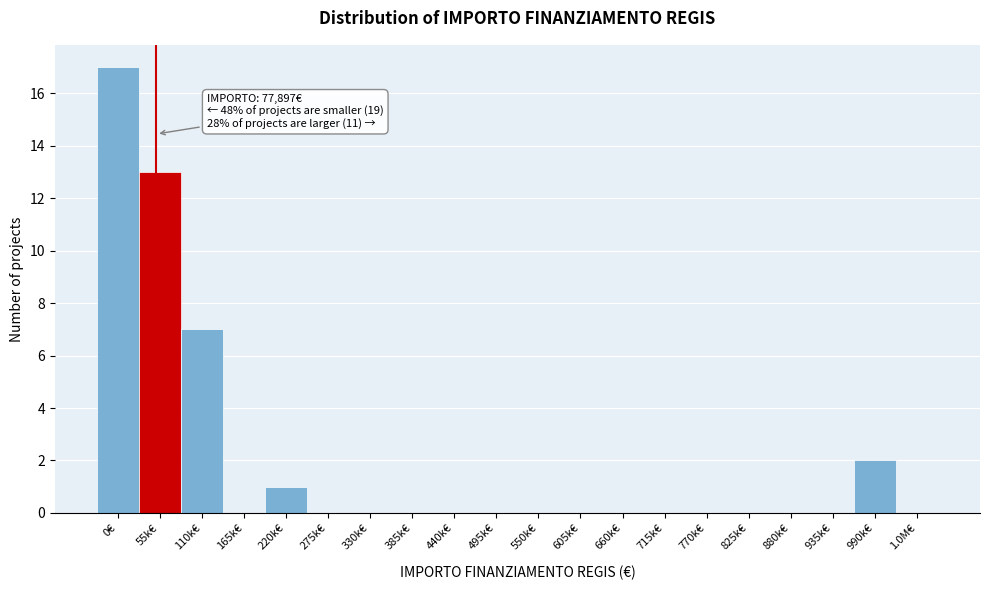

Reading left to right, transcribe all the data shown in this chart.

0€=17	55k€=13	110k€=7	165k€=0	220k€=1	275k€=0	330k€=0	385k€=0	440k€=0	495k€=0	550k€=0	605k€=0	660k€=0	715k€=0	770k€=0	825k€=0	880k€=0	935k€=0	990k€=2	1.0M€=0